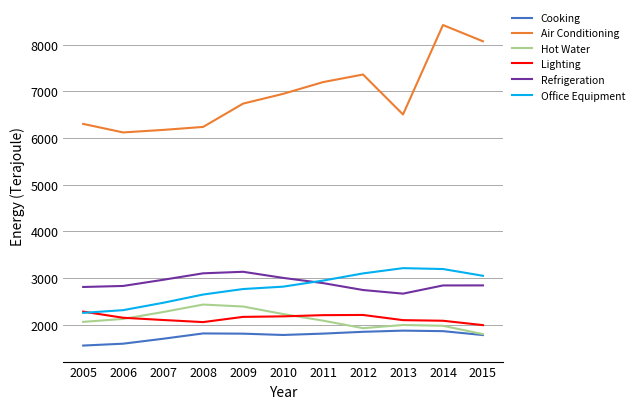

The Hot Water series shows 1457 at 2007. True or false?

False